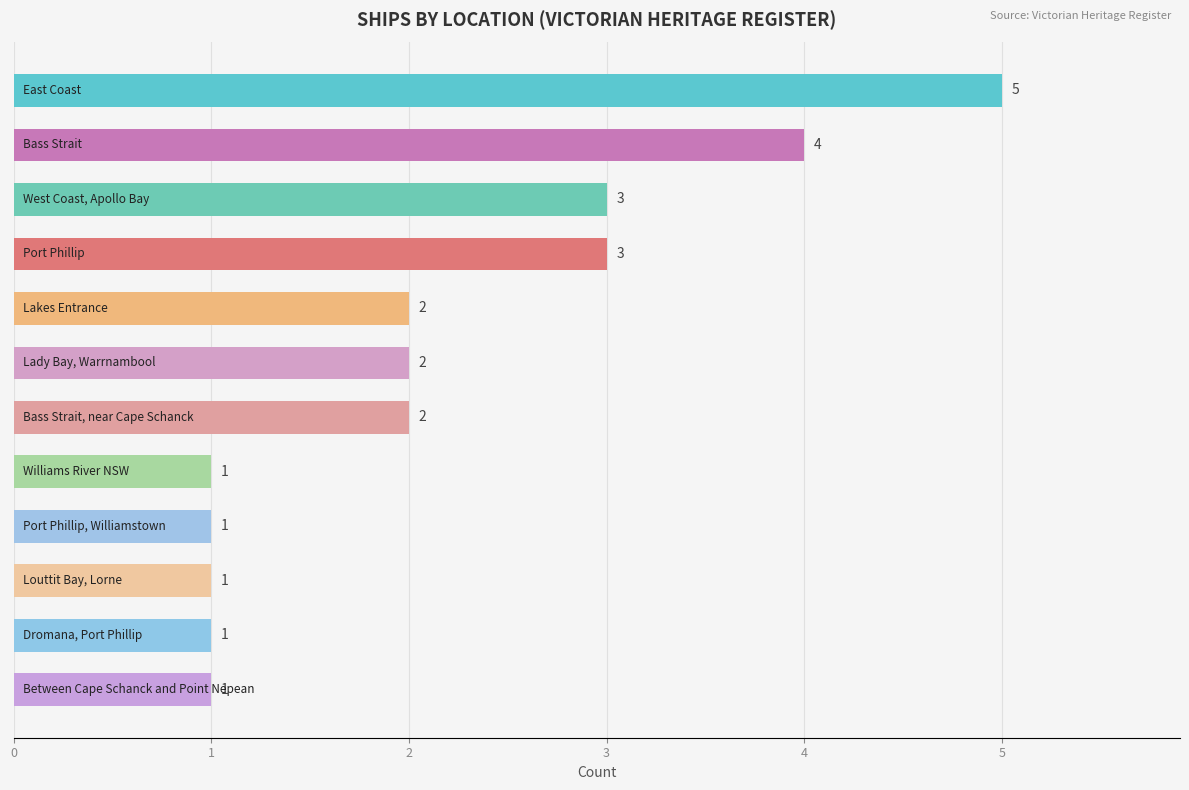

Reading bottom to top, extract all data points from this chart.

1	1	1	1	1	2	2	2	3	3	4	5